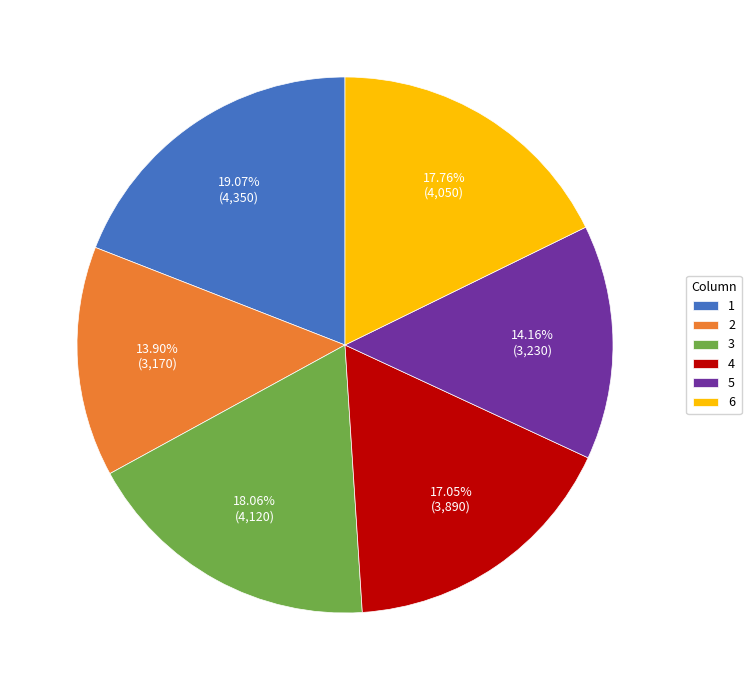

Which slice is the largest?

1